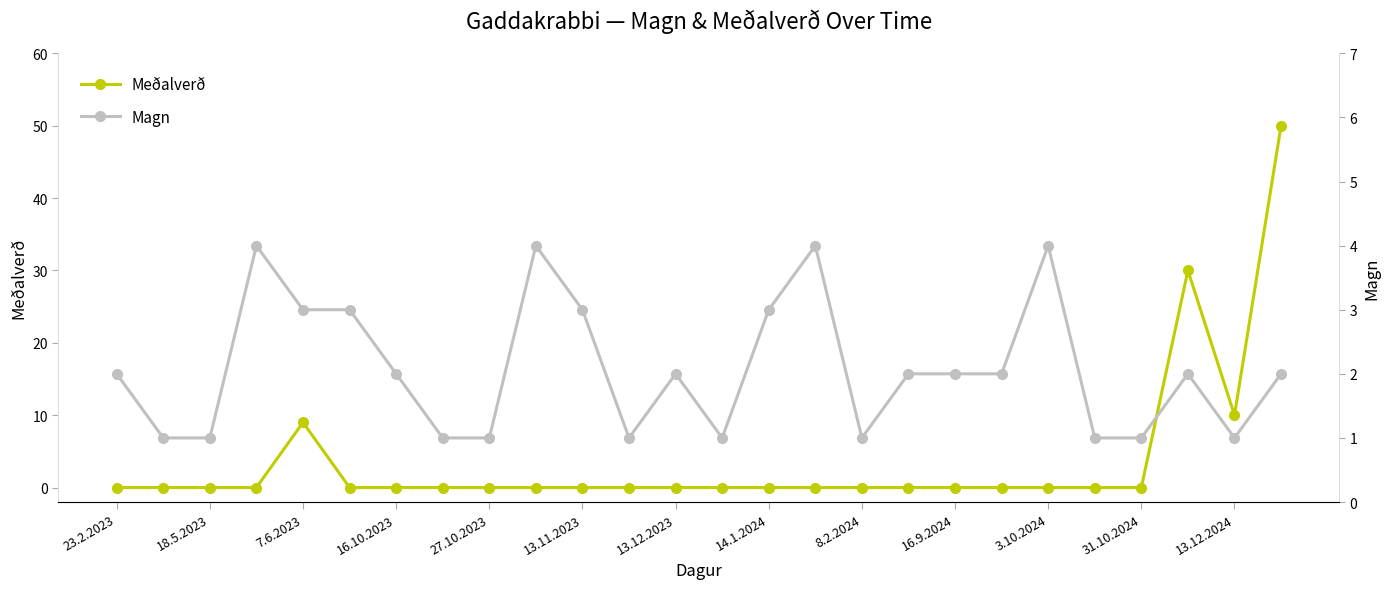

Reading left to right, what are all the values shown in this chart?

Meðalverð: 0	0	0	0	9	0	0	0	0	0	0	0	0	0	0	0	0	0	0	0	0	0	0	30	10	50
Magn: 2	1	1	4	3	3	2	1	1	4	3	1	2	1	3	4	1	2	2	2	4	1	1	2	1	2